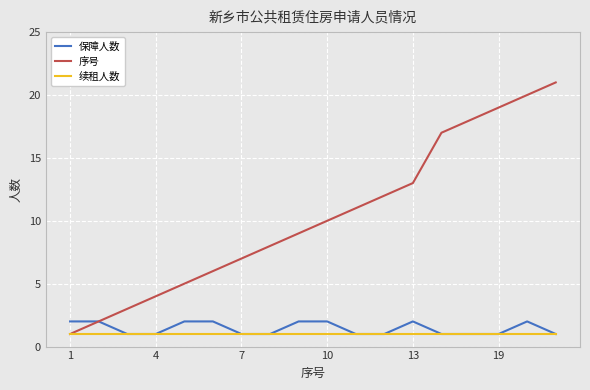

List the series in order of their peak value, highest first.

序号, 保障人数, 续租人数